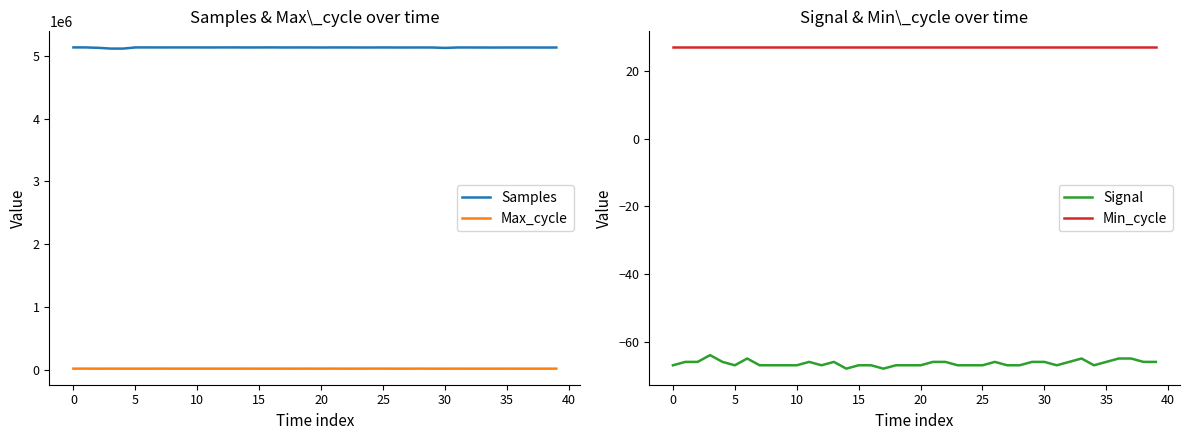

What is the approximate value of Max_cycle at 30, to the nearest 50?

19900